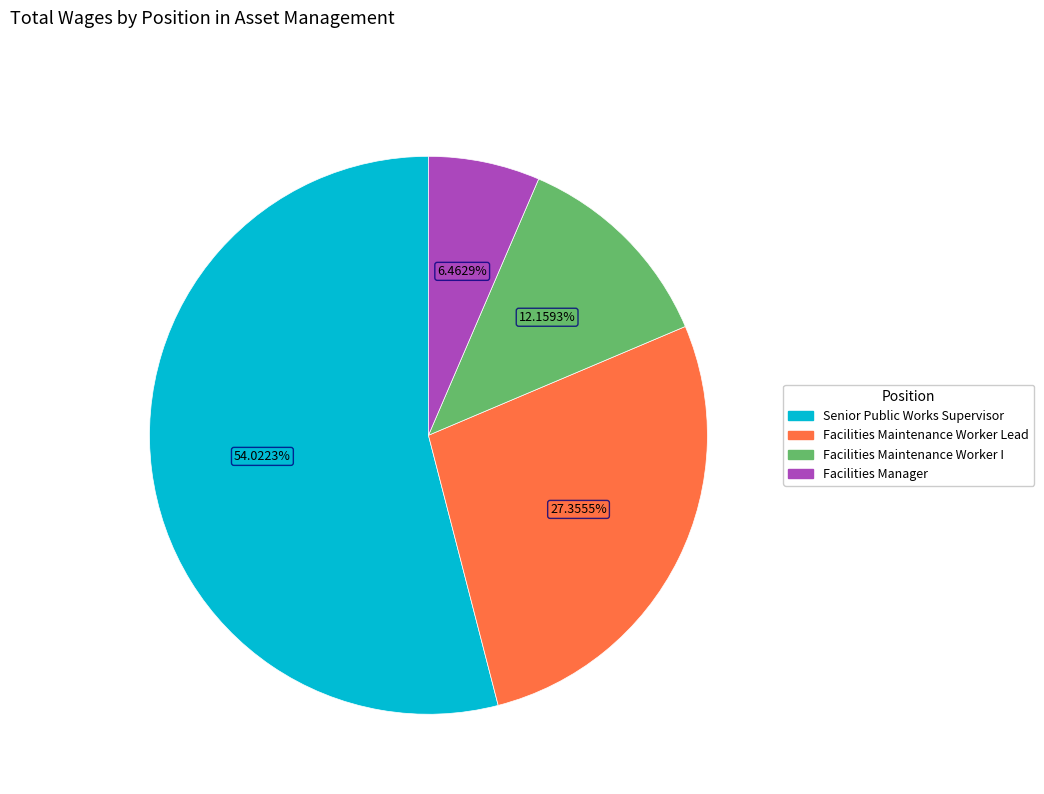

Which has a higher value, Facilities Maintenance Worker I or Facilities Manager?

Facilities Maintenance Worker I